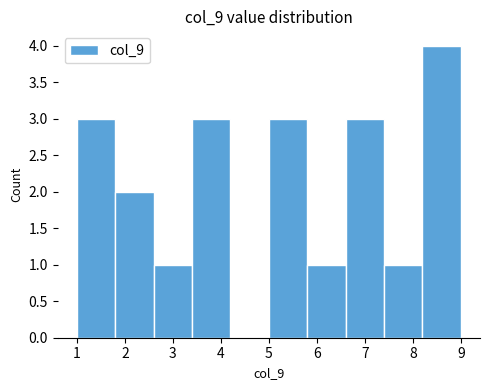

Reading left to right, list every bar in this chart as the range it spans on the x-axis followed by its height. The values are not printed on the chart, so give them approximately, as read against the axis.

1.0 to 1.8: 3
1.8 to 2.6: 2
2.6 to 3.4: 1
3.4 to 4.2: 3
4.2 to 5.0: 0
5.0 to 5.8: 3
5.8 to 6.6: 1
6.6 to 7.4: 3
7.4 to 8.2: 1
8.2 to 9.0: 4